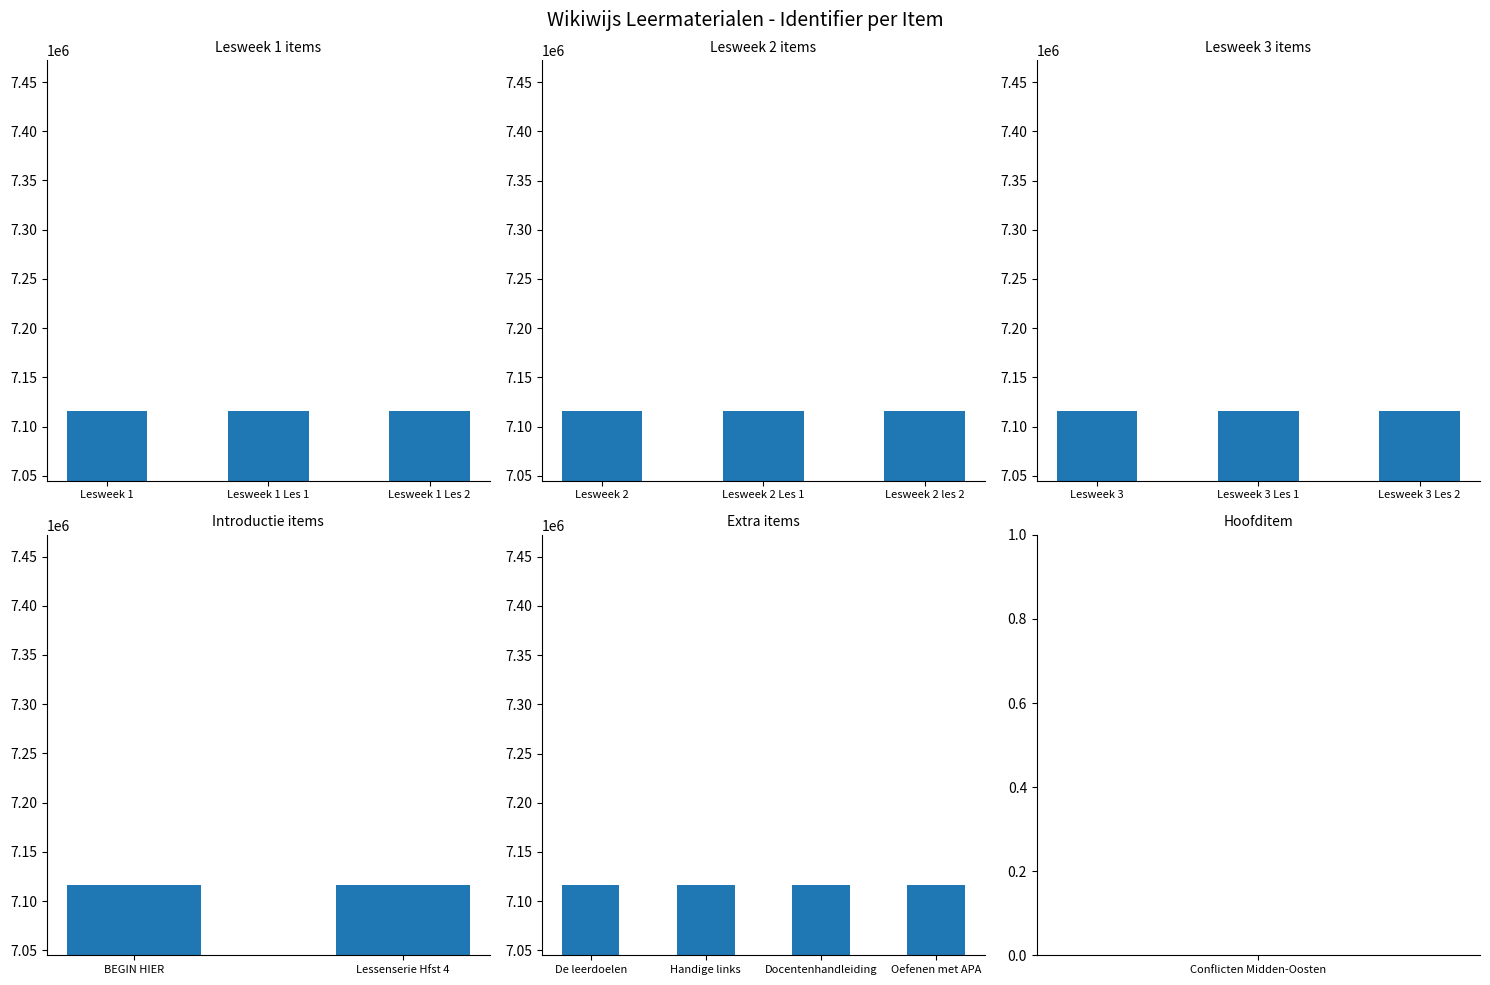

Where does the data first go above 7116225?

Lesweek 3